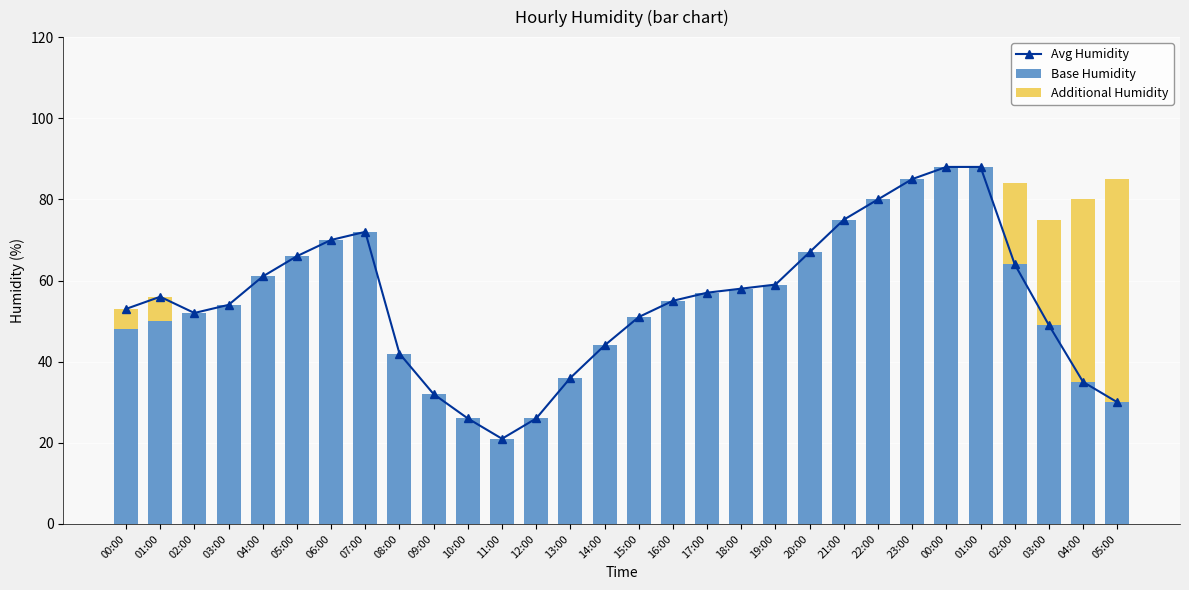

What is the spread (max minus min) of values at 05:00?

66